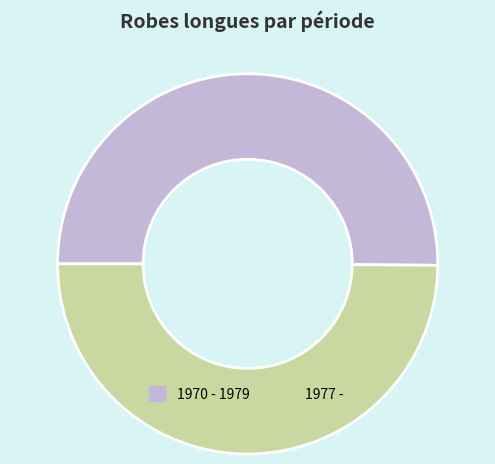

Is the sum of 1977 - and 1970 - 1979 greater than half?

Yes